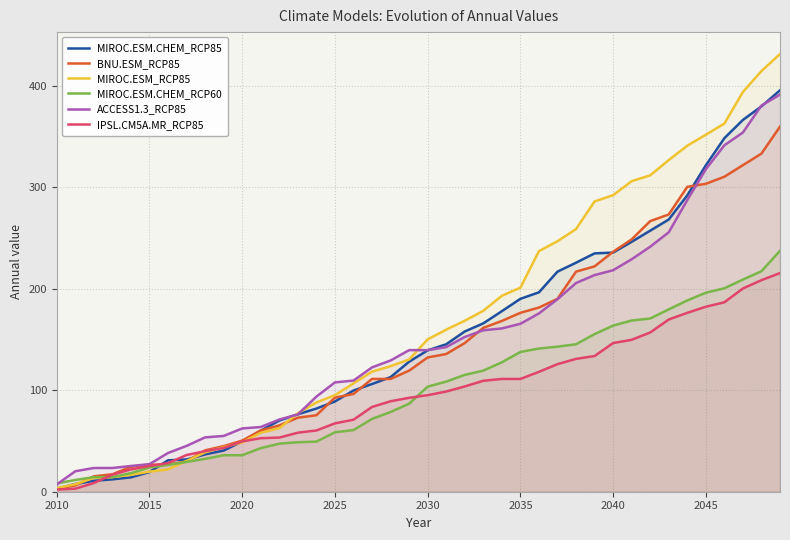

What is the minimum value for MIROC.ESM.CHEM_RCP60?

8.2